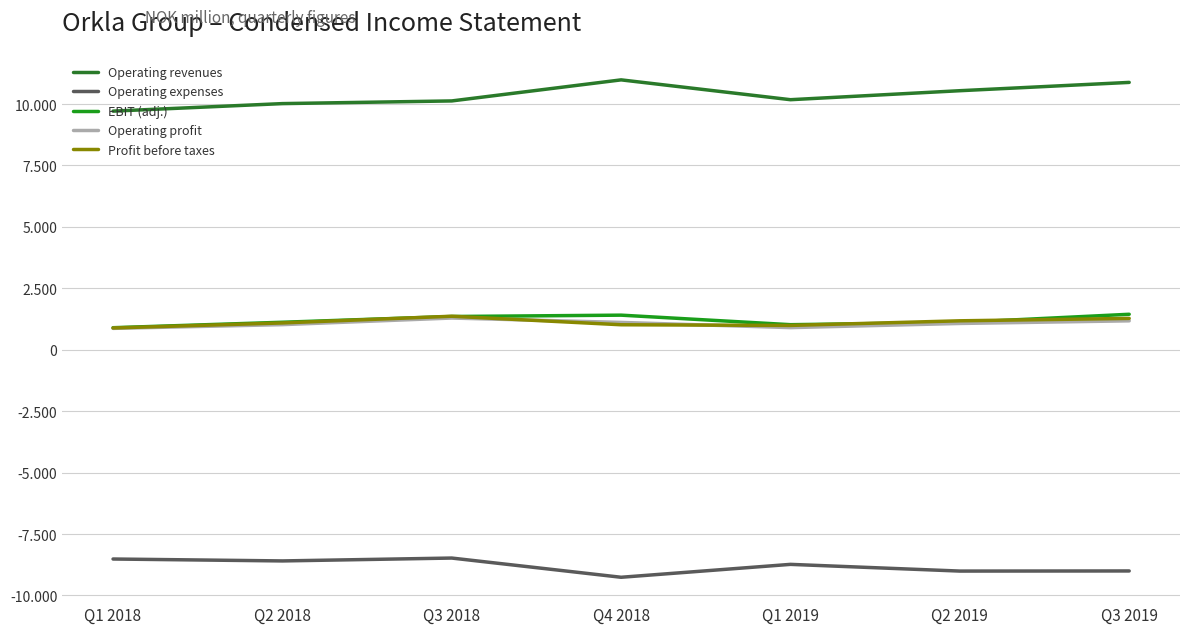

Where does the Operating profit series first go above 1070?

Q3 2018